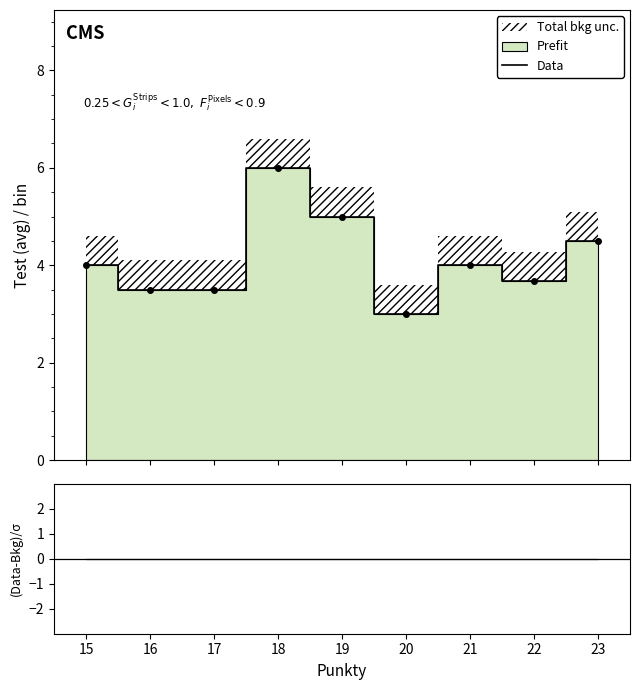

How many data points does each series have?

9